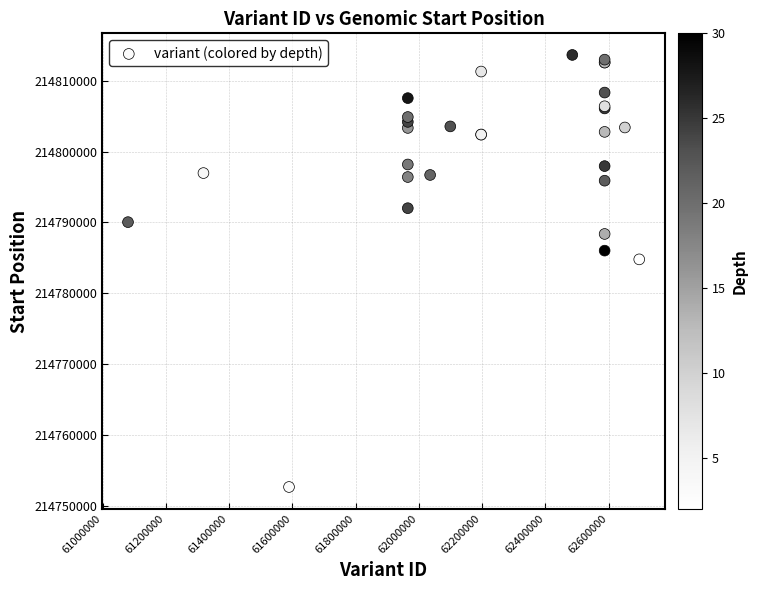

What Y value in the scatter plot is closest to 214783135?

214784774